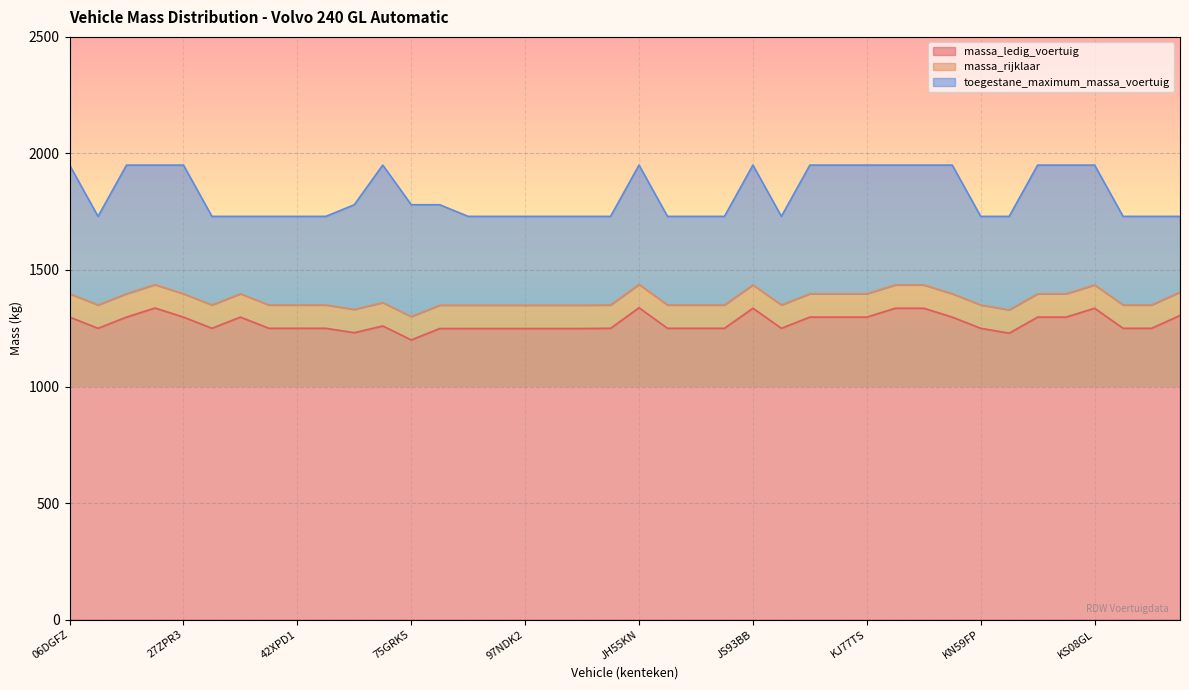

Where is toegestane_maximum_massa_voertuig nearest to the value 1840?

5ZPT58